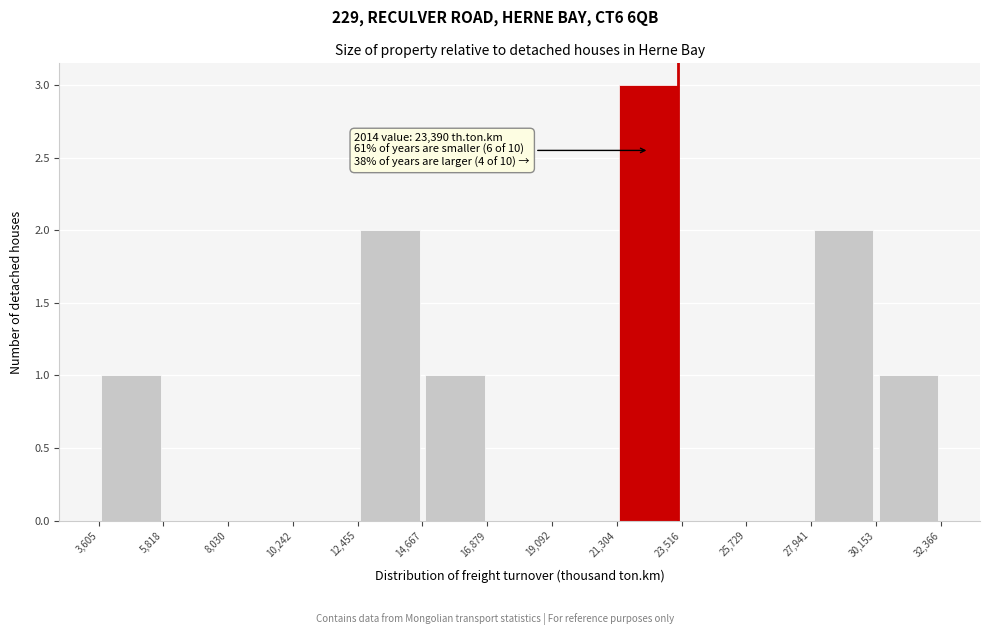

Over which range of the x-axis is the bar tallest?

21,304 to 23,516